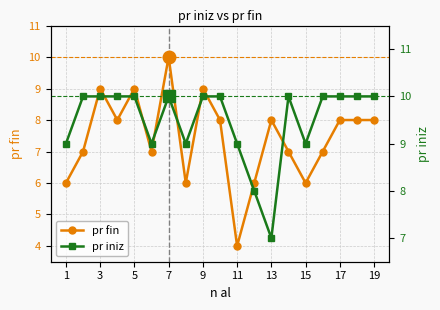

Is this an area chart (filled region under the line)?

No